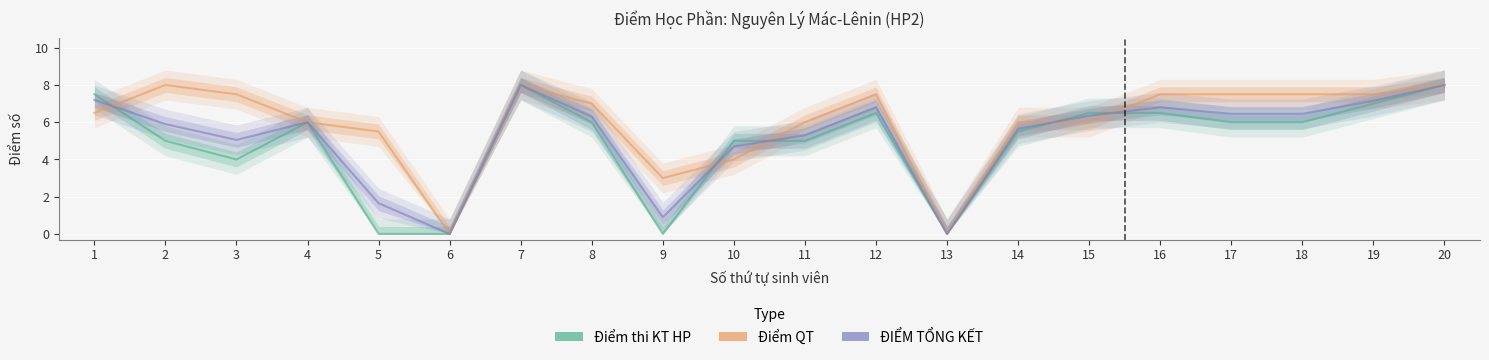

Which series changed the most between 7 and 9?

Điểm thi KT HP